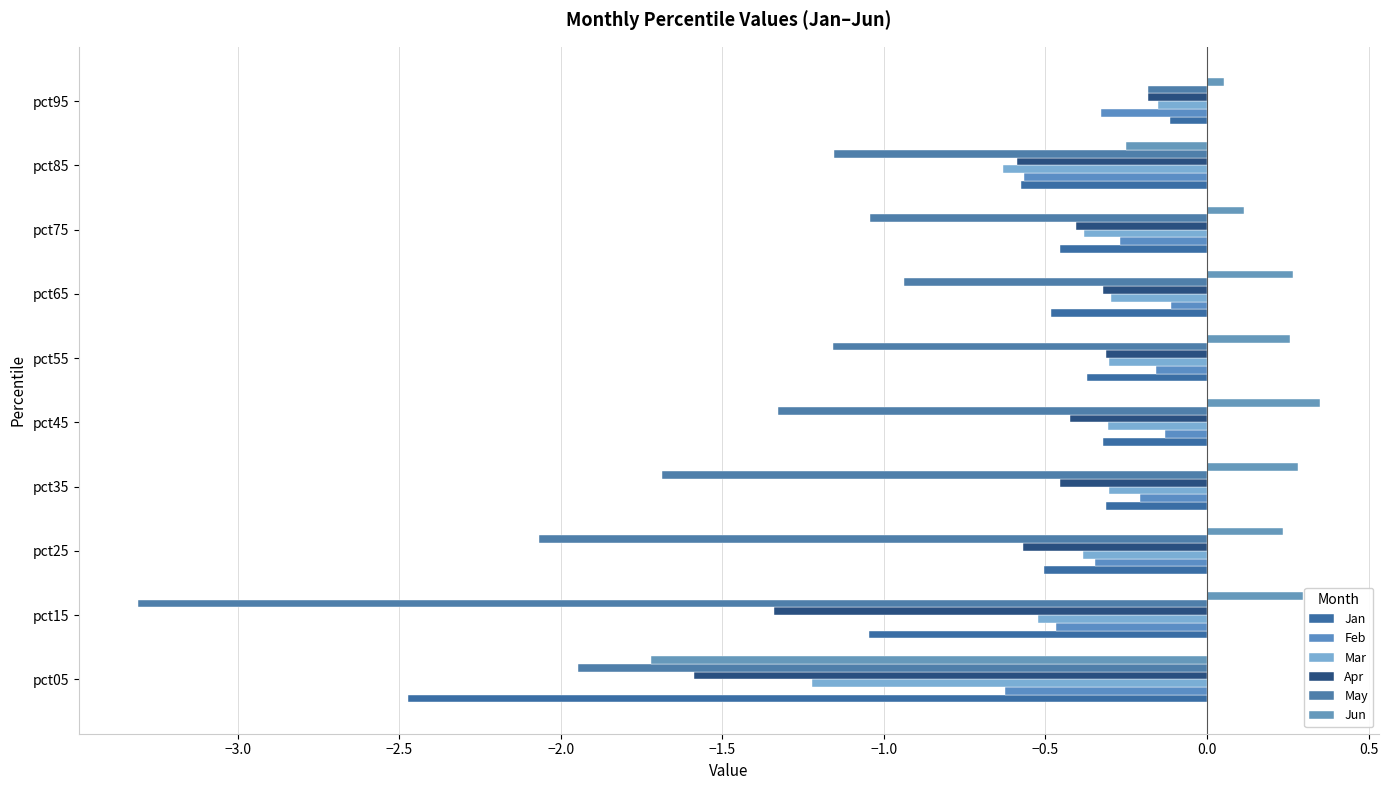

How many series are shown in this chart?

6